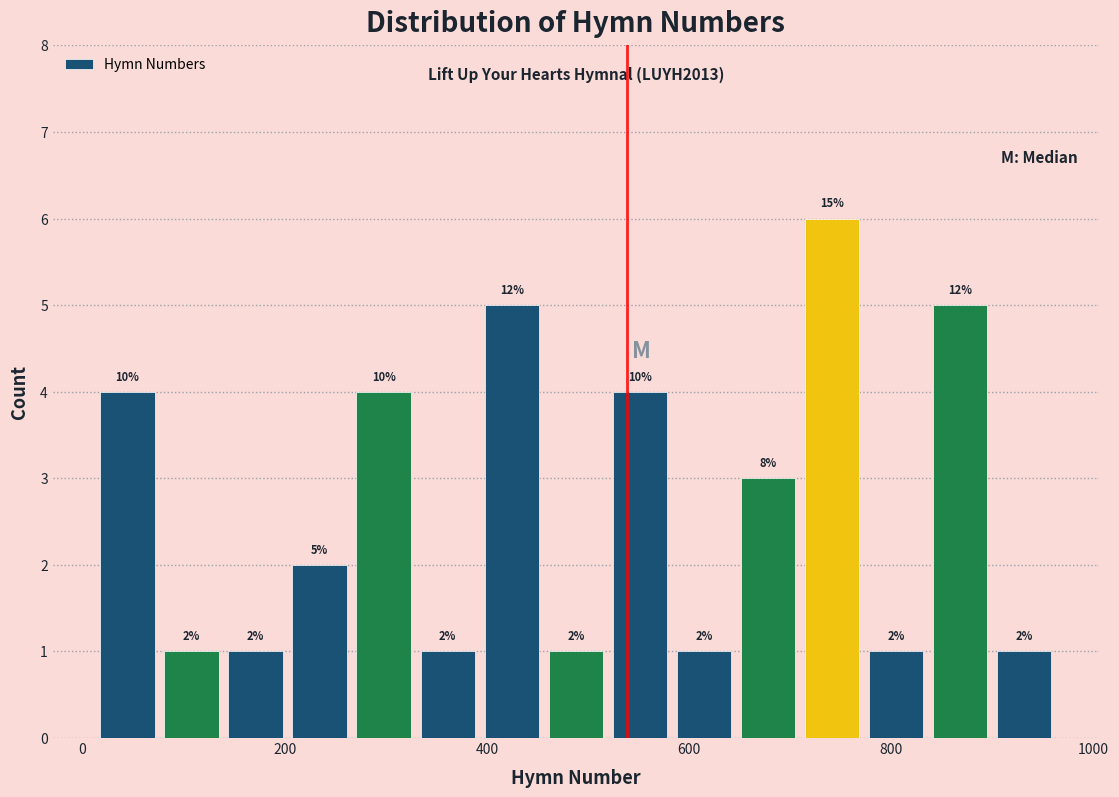

Read against the x-axis, roughly where is the centre of the tallest bar?

740